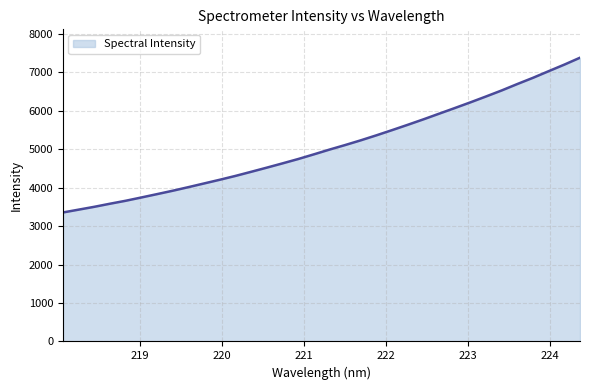

What is the difference between the maximum and minimum values?

4023.2